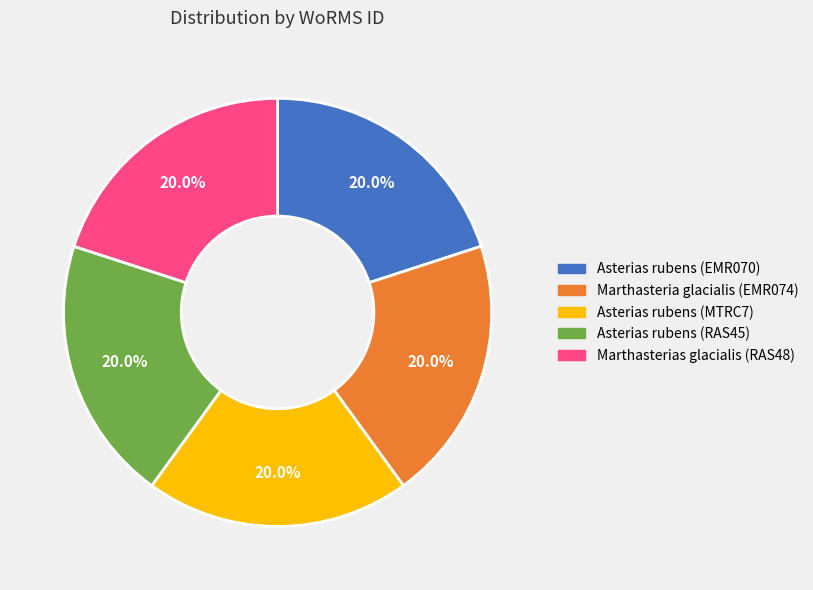

What percentage do Asterias rubens (RAS45) and Asterias rubens (EMR070) together represent?

40.0%